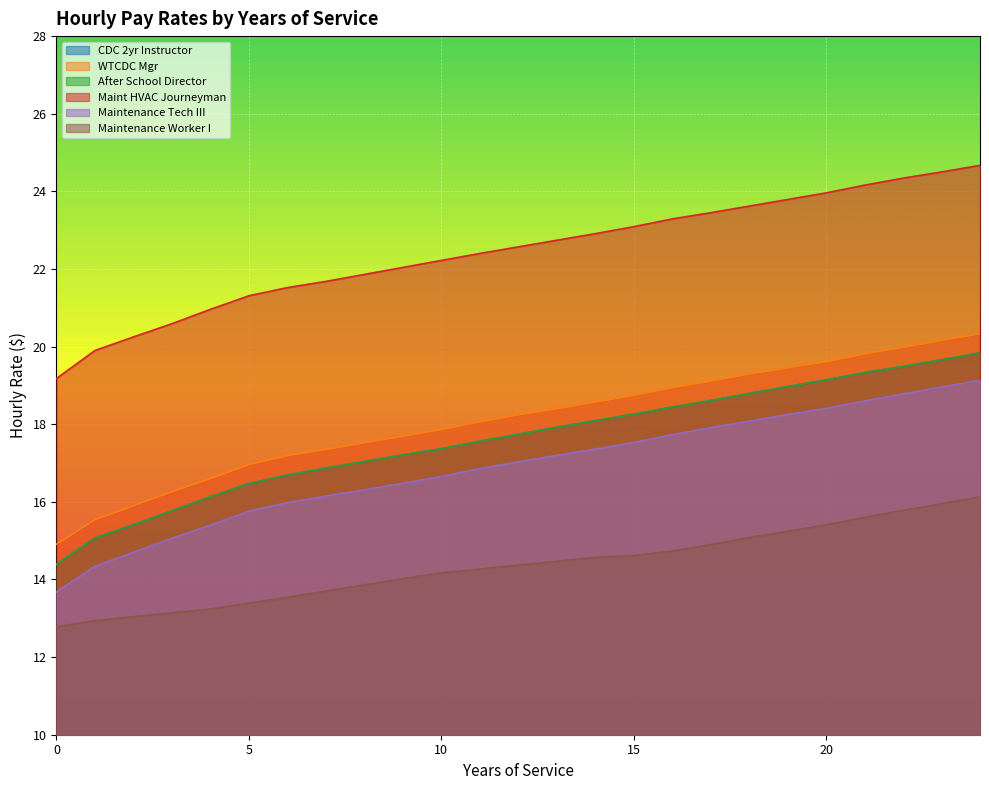

Which category has the highest value across all series?

24